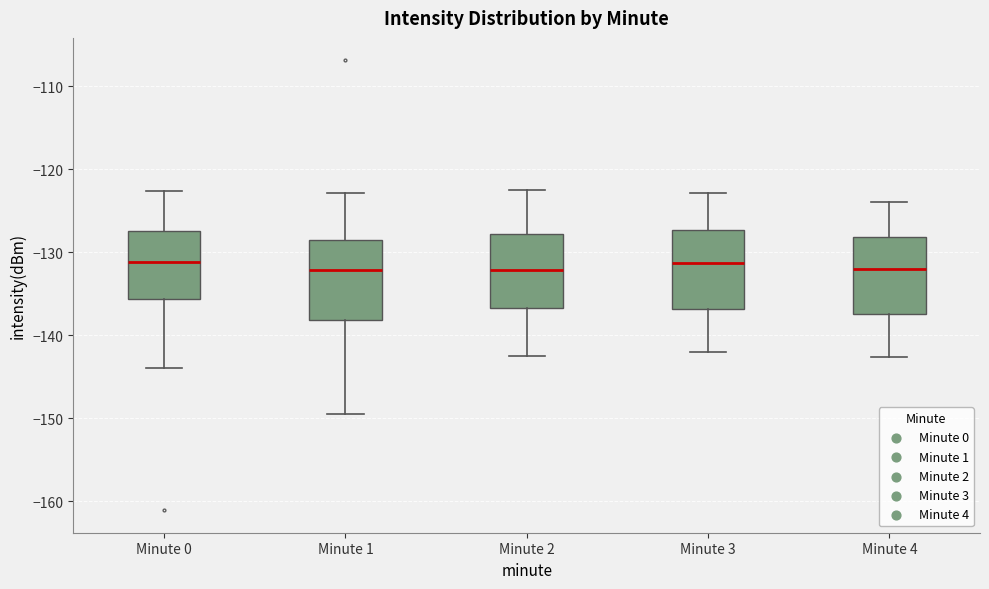

Where does the upper whisker of the box for Minute 1 end on the y-axis? The values are not printed on the chart, so give them approximately, as read against the axis.

-123